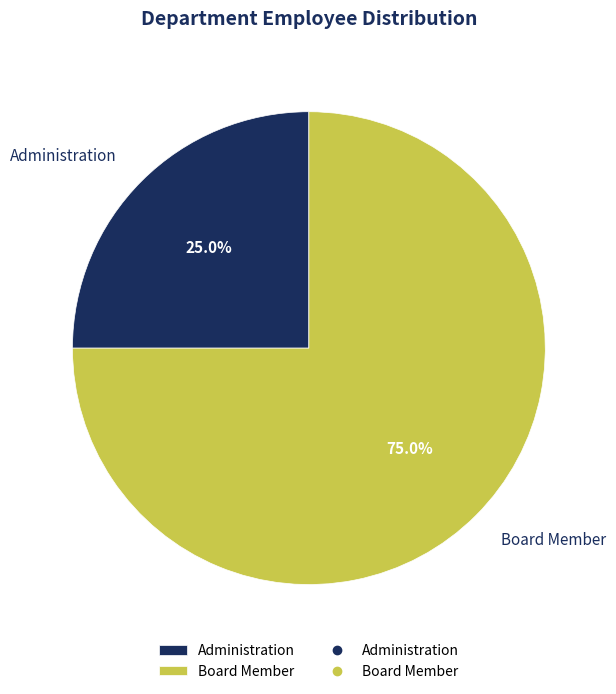

How many slices are in this pie chart?

2